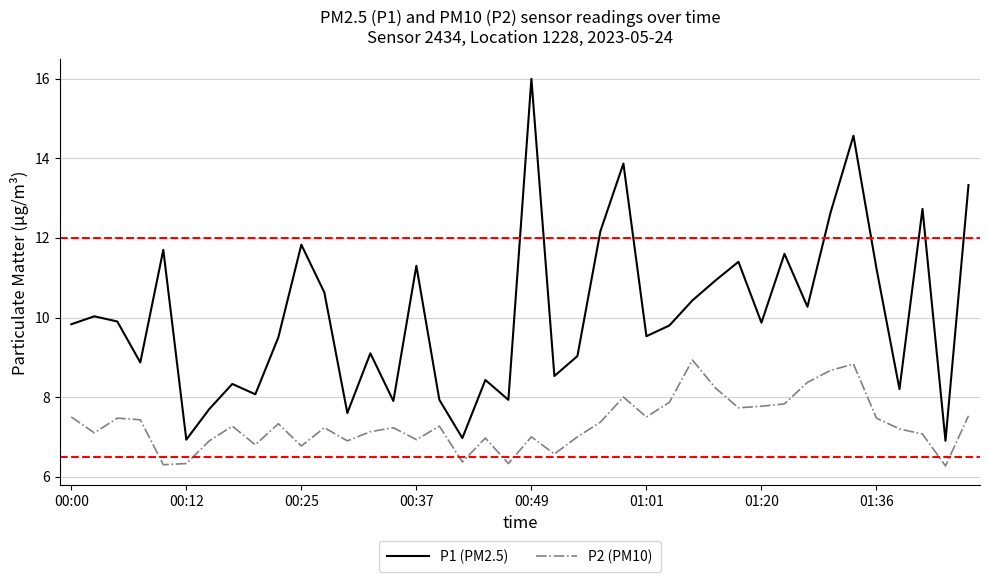

List the series in order of their peak value, lowest first.

P2 (PM10), P1 (PM2.5)